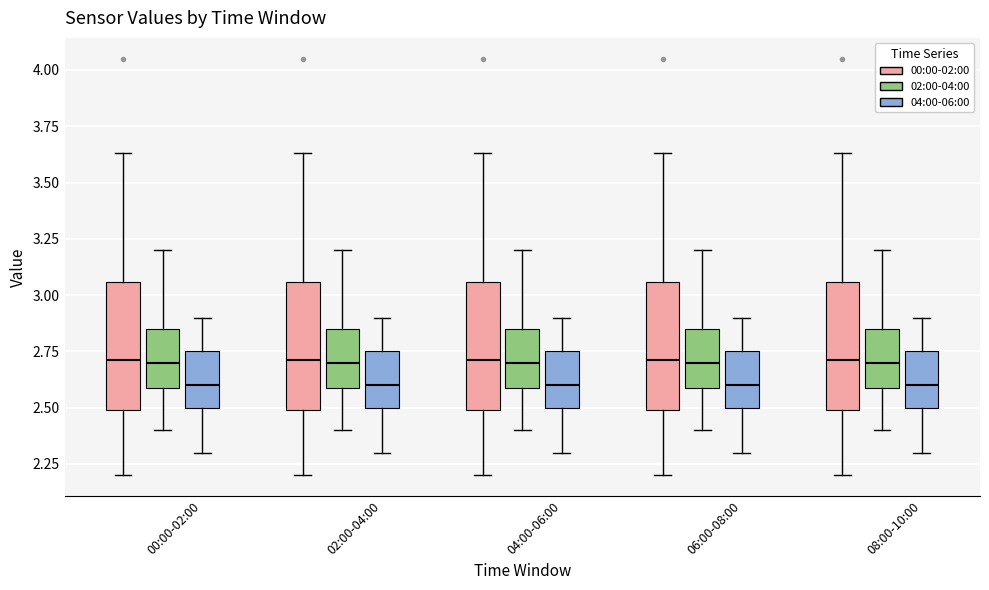

Reading left to right, read every box against the y-axis: the position of its median line, the range the box covers, and the ends of its whiskers. The values are not printed on the chart, so give them approximately, as read against the axis.

00:00-02:00 (00:00-02:00): median 2.70, box 2.50 to 3.05, whiskers 2.20 to 3.65
00:00-02:00 (02:00-04:00): median 2.70, box 2.60 to 2.85, whiskers 2.40 to 3.20
00:00-02:00 (04:00-06:00): median 2.60, box 2.50 to 2.75, whiskers 2.30 to 2.90
02:00-04:00 (00:00-02:00): median 2.70, box 2.50 to 3.05, whiskers 2.20 to 3.65
02:00-04:00 (02:00-04:00): median 2.70, box 2.60 to 2.85, whiskers 2.40 to 3.20
02:00-04:00 (04:00-06:00): median 2.60, box 2.50 to 2.75, whiskers 2.30 to 2.90
04:00-06:00 (00:00-02:00): median 2.70, box 2.50 to 3.05, whiskers 2.20 to 3.65
04:00-06:00 (02:00-04:00): median 2.70, box 2.60 to 2.85, whiskers 2.40 to 3.20
04:00-06:00 (04:00-06:00): median 2.60, box 2.50 to 2.75, whiskers 2.30 to 2.90
06:00-08:00 (00:00-02:00): median 2.70, box 2.50 to 3.05, whiskers 2.20 to 3.65
06:00-08:00 (02:00-04:00): median 2.70, box 2.60 to 2.85, whiskers 2.40 to 3.20
06:00-08:00 (04:00-06:00): median 2.60, box 2.50 to 2.75, whiskers 2.30 to 2.90
08:00-10:00 (00:00-02:00): median 2.70, box 2.50 to 3.05, whiskers 2.20 to 3.65
08:00-10:00 (02:00-04:00): median 2.70, box 2.60 to 2.85, whiskers 2.40 to 3.20
08:00-10:00 (04:00-06:00): median 2.60, box 2.50 to 2.75, whiskers 2.30 to 2.90